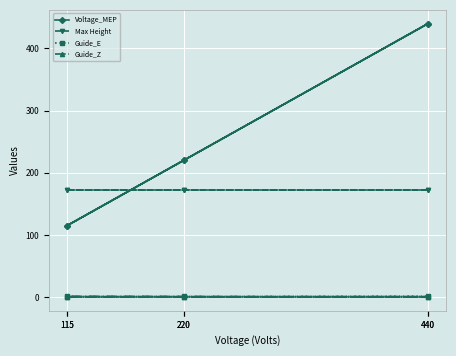

What is the label of the 2nd point from the left?

220